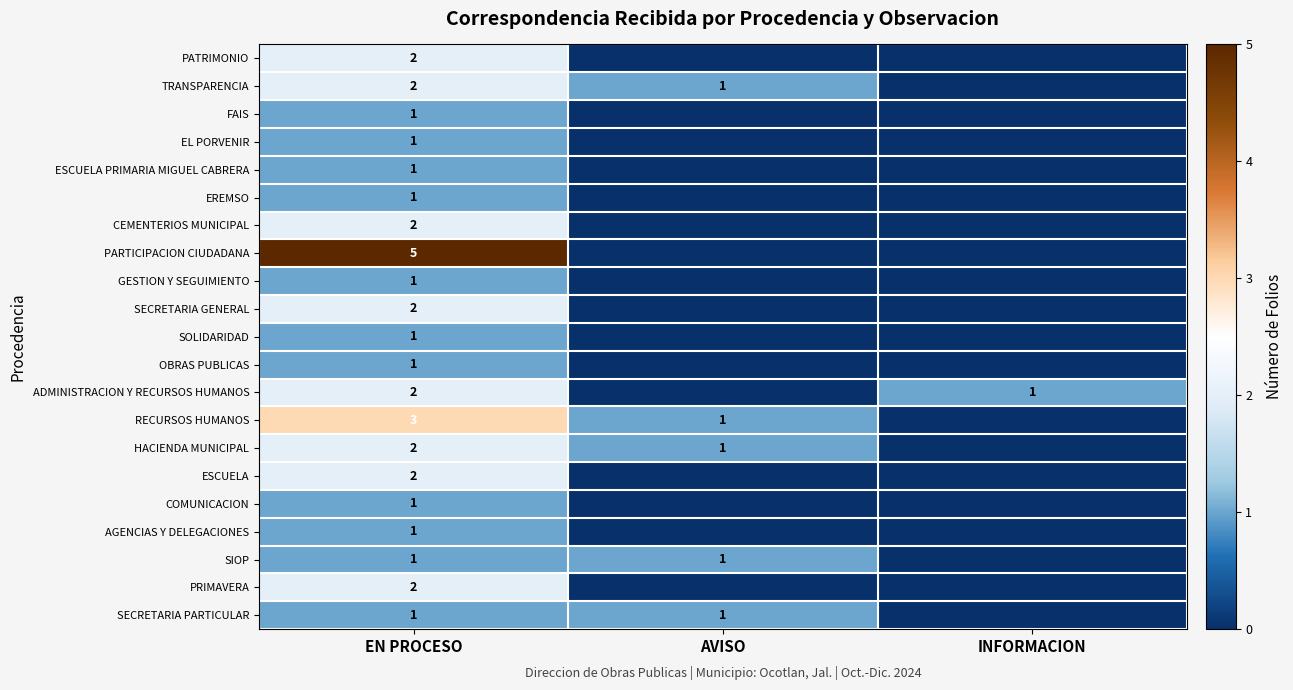

Which has a higher value, EN PROCESO or AVISO?

EN PROCESO